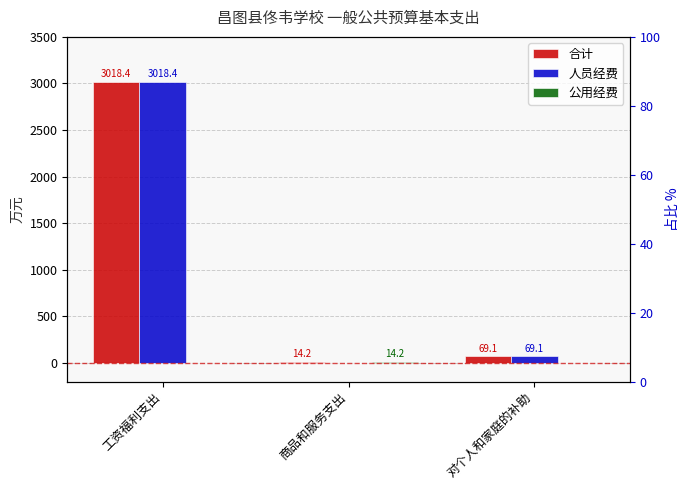

Which category has the lowest value in the 公用经费 series?

工资福利支出